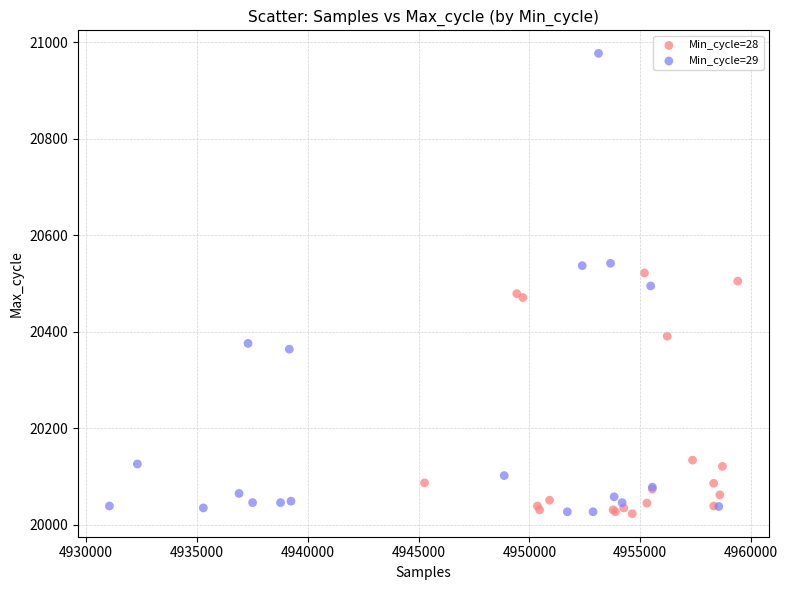

Which series contains the highest Y value?

Min_cycle=29